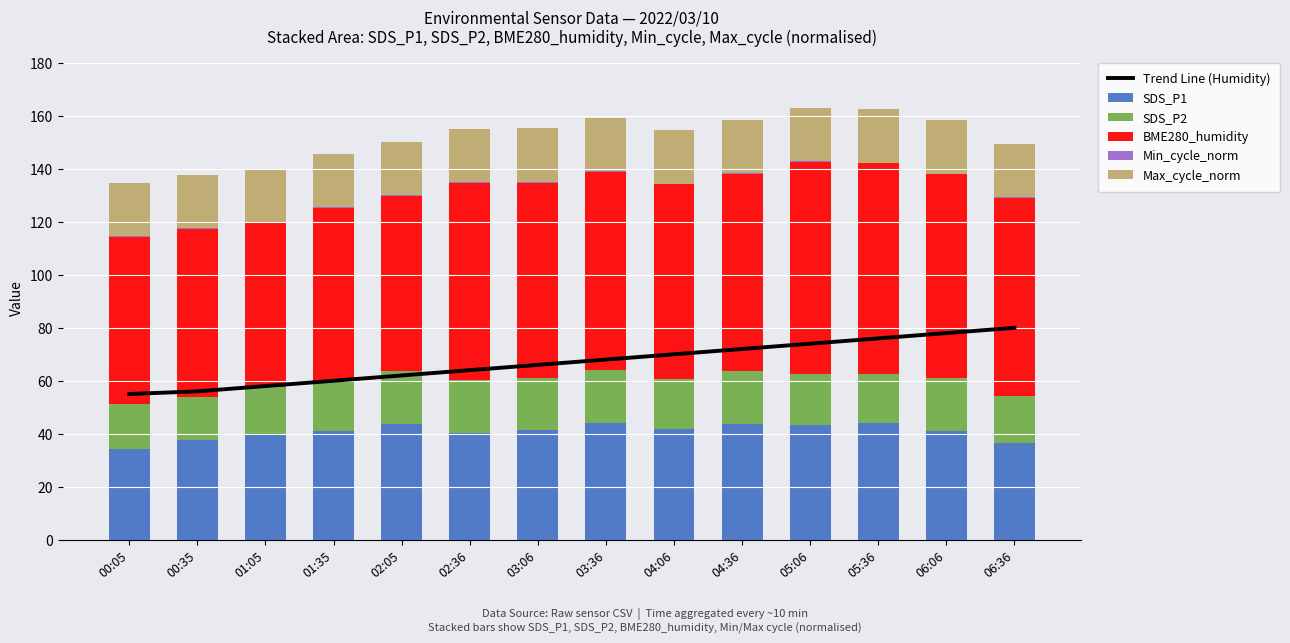

Which series has the widest spread of values?

Trend Line (Humidity)